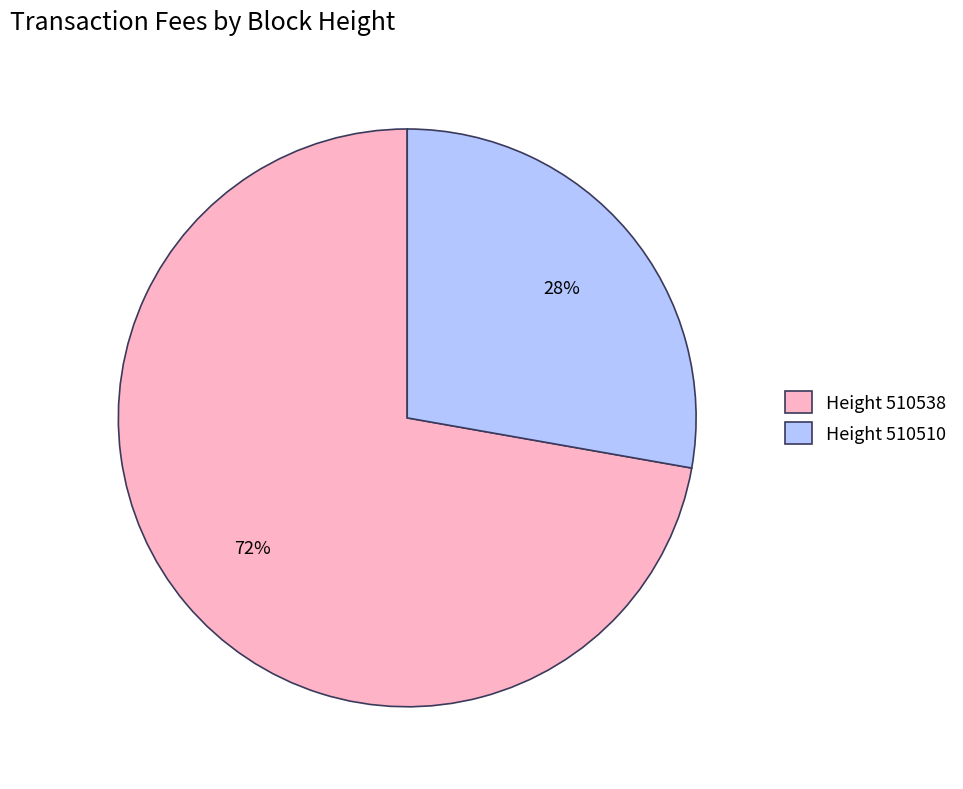

Is there a majority slice in this chart?

Yes